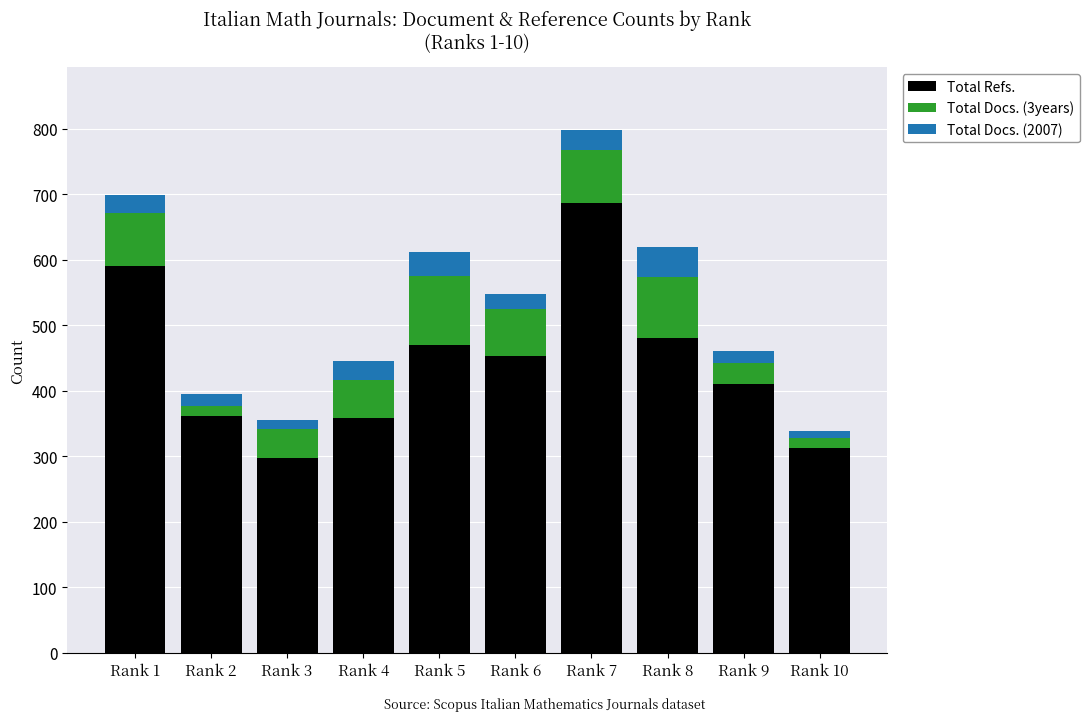

Where does the Total Refs. series first go above 453?

Rank 1